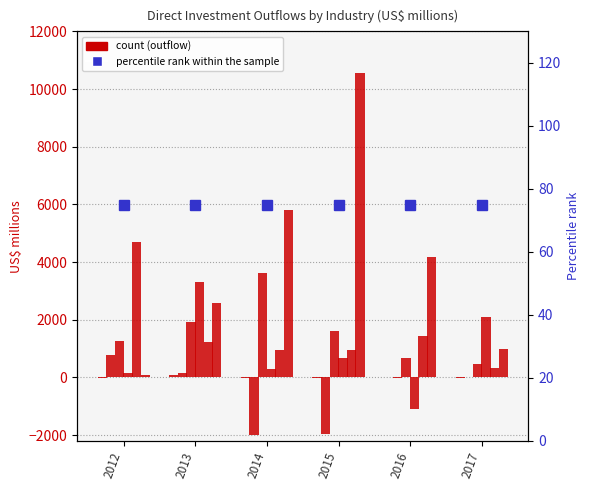

What value does the Manufacturing industry series have at 2016?

689.2